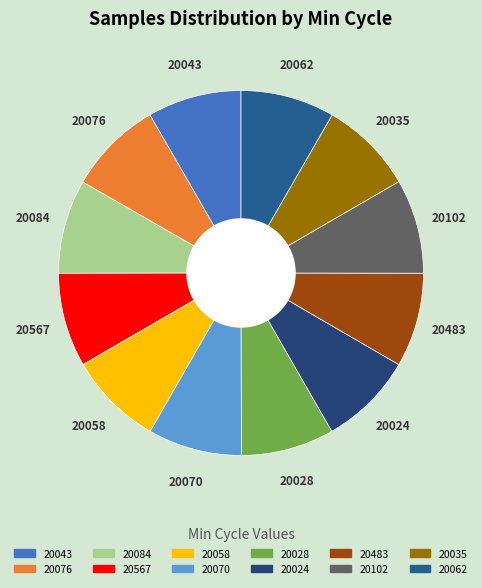

How many slices are in this pie chart?

12